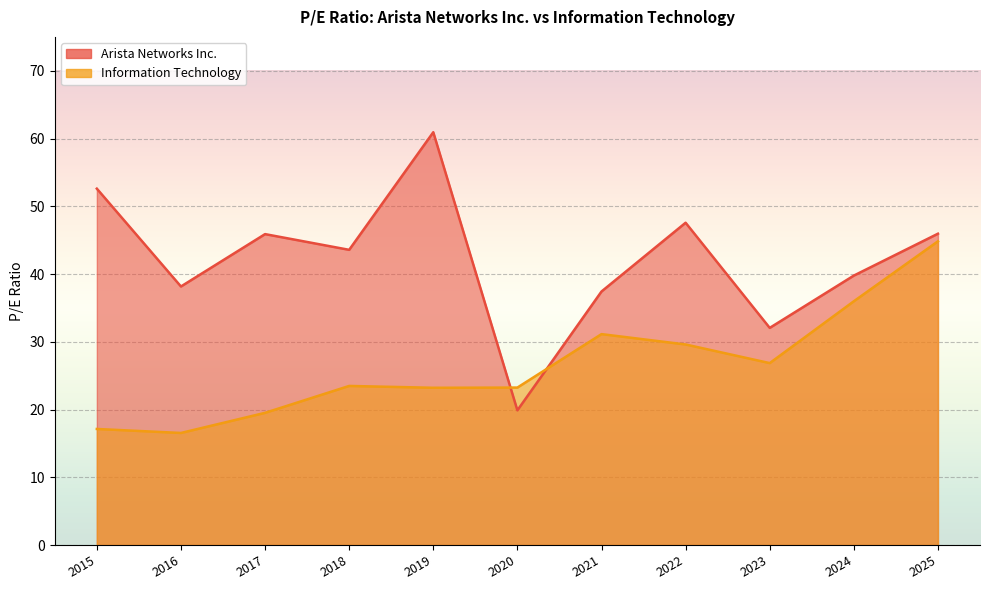

What is the average value of the Information Technology series?

26.5